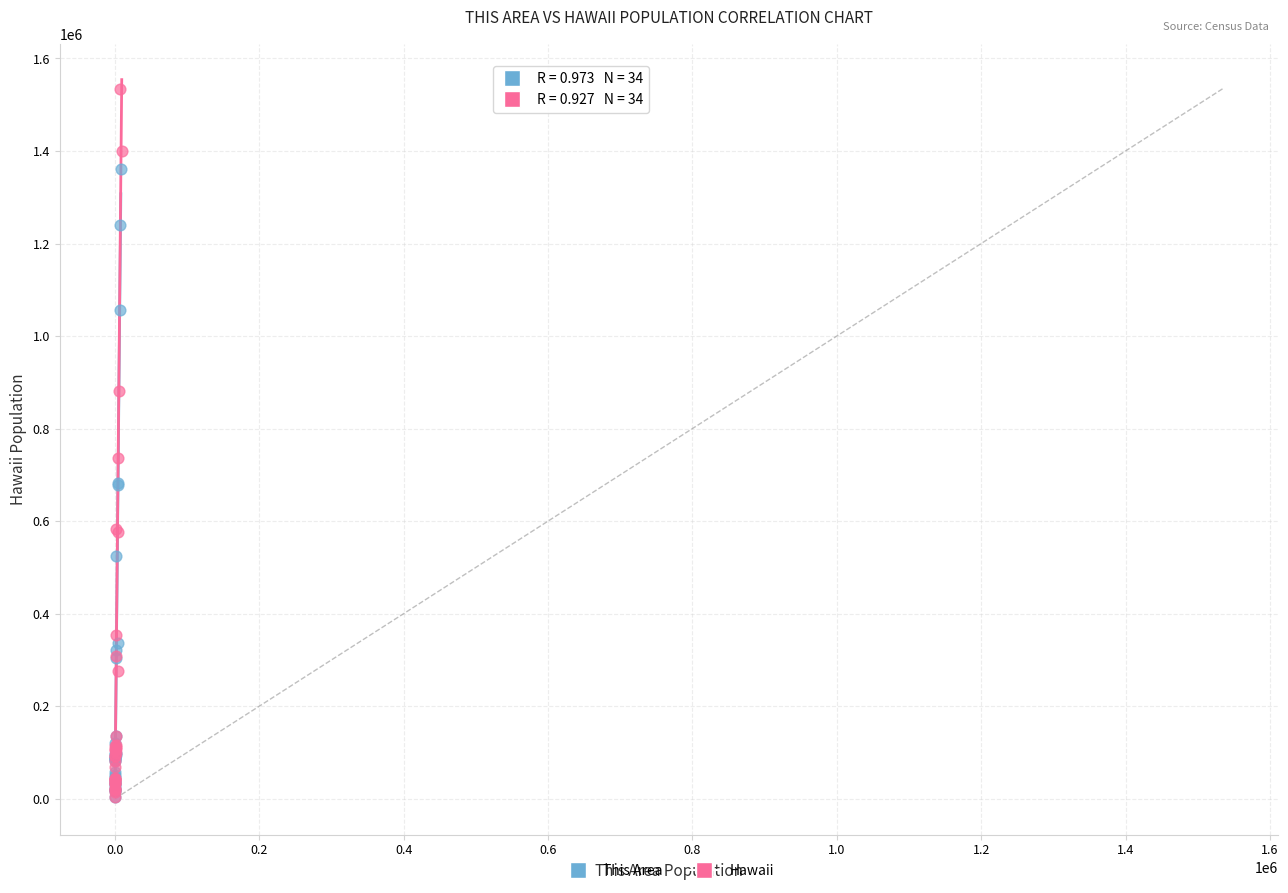

What are all the series names shown in the legend?

This Area, Hawaii